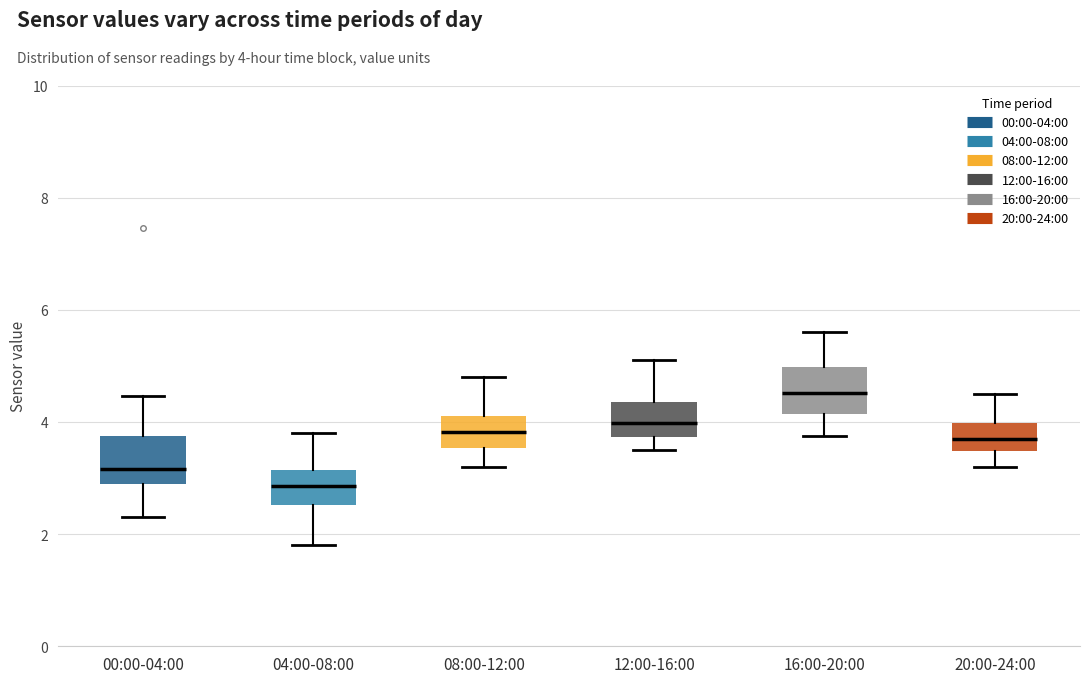

Which box has the highest median line?

16:00-20:00